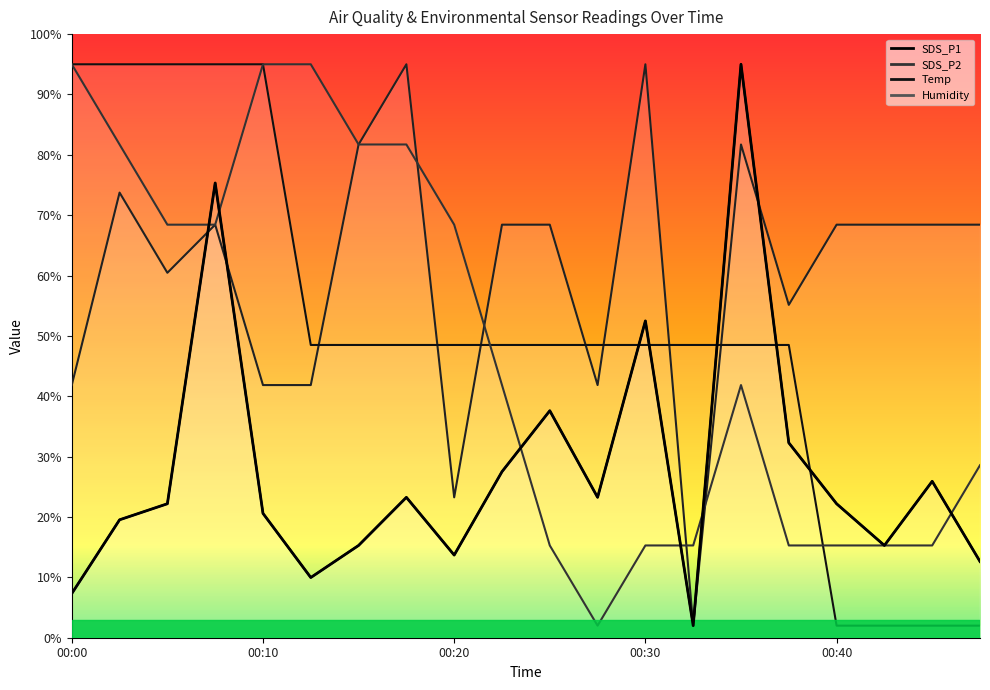

True or false: Humidity has a value of 14.0 at 00:23.

False